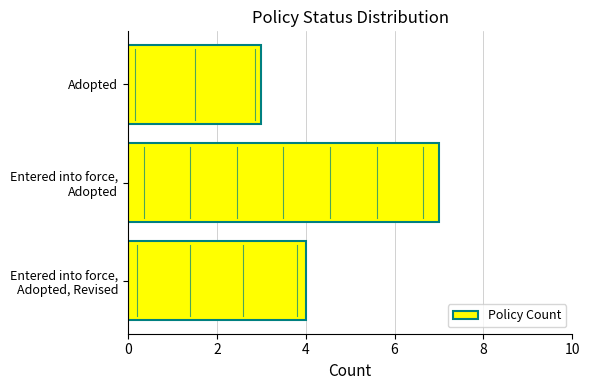

Are the bars grouped side by side (vs. stacked)?

No